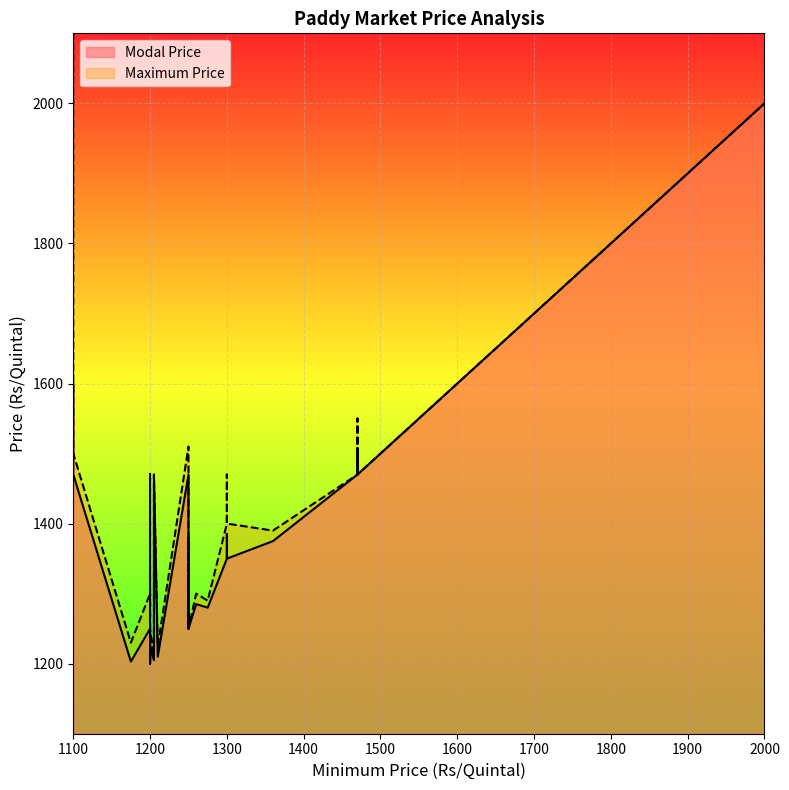

True or false: Maximum Price and Modal Price cross at least once.

False